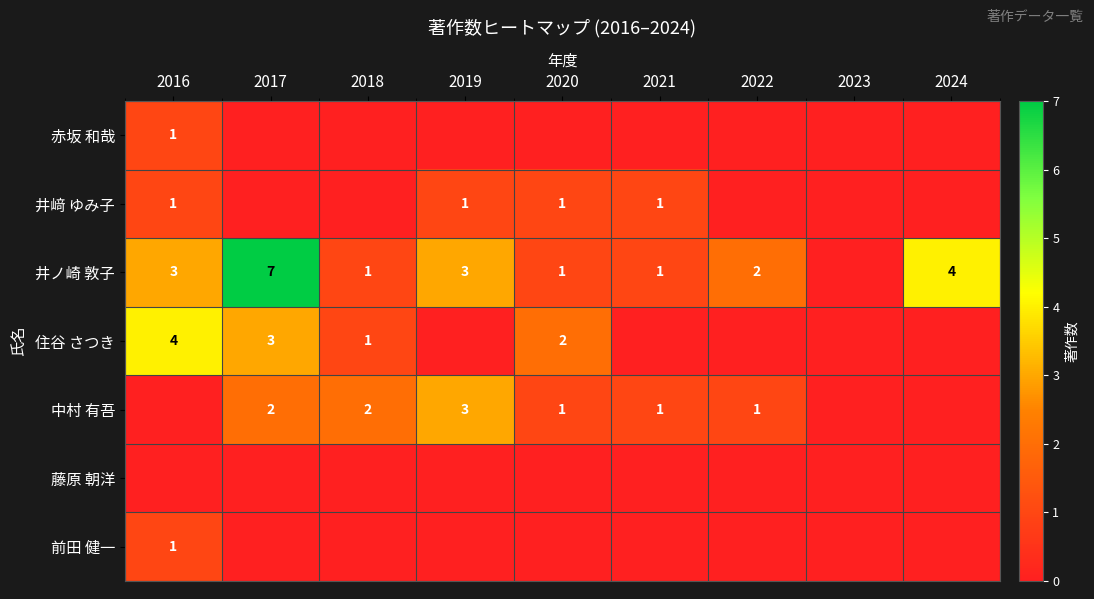

What is the maximum value shown in the chart?

7